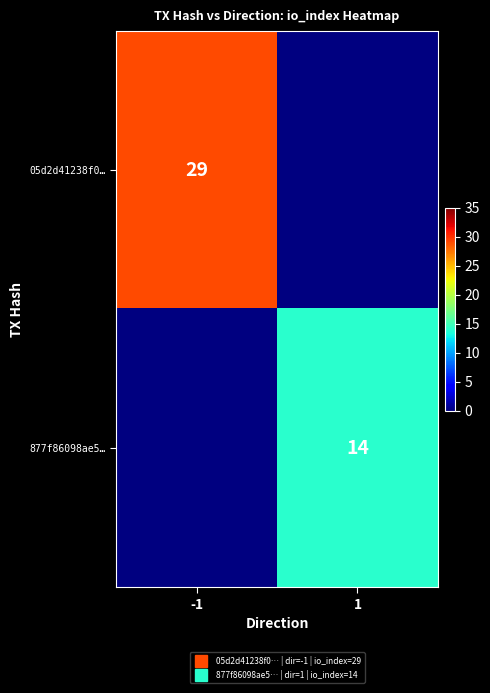

How many positive values does the 05d2d41238f0… series have?

1